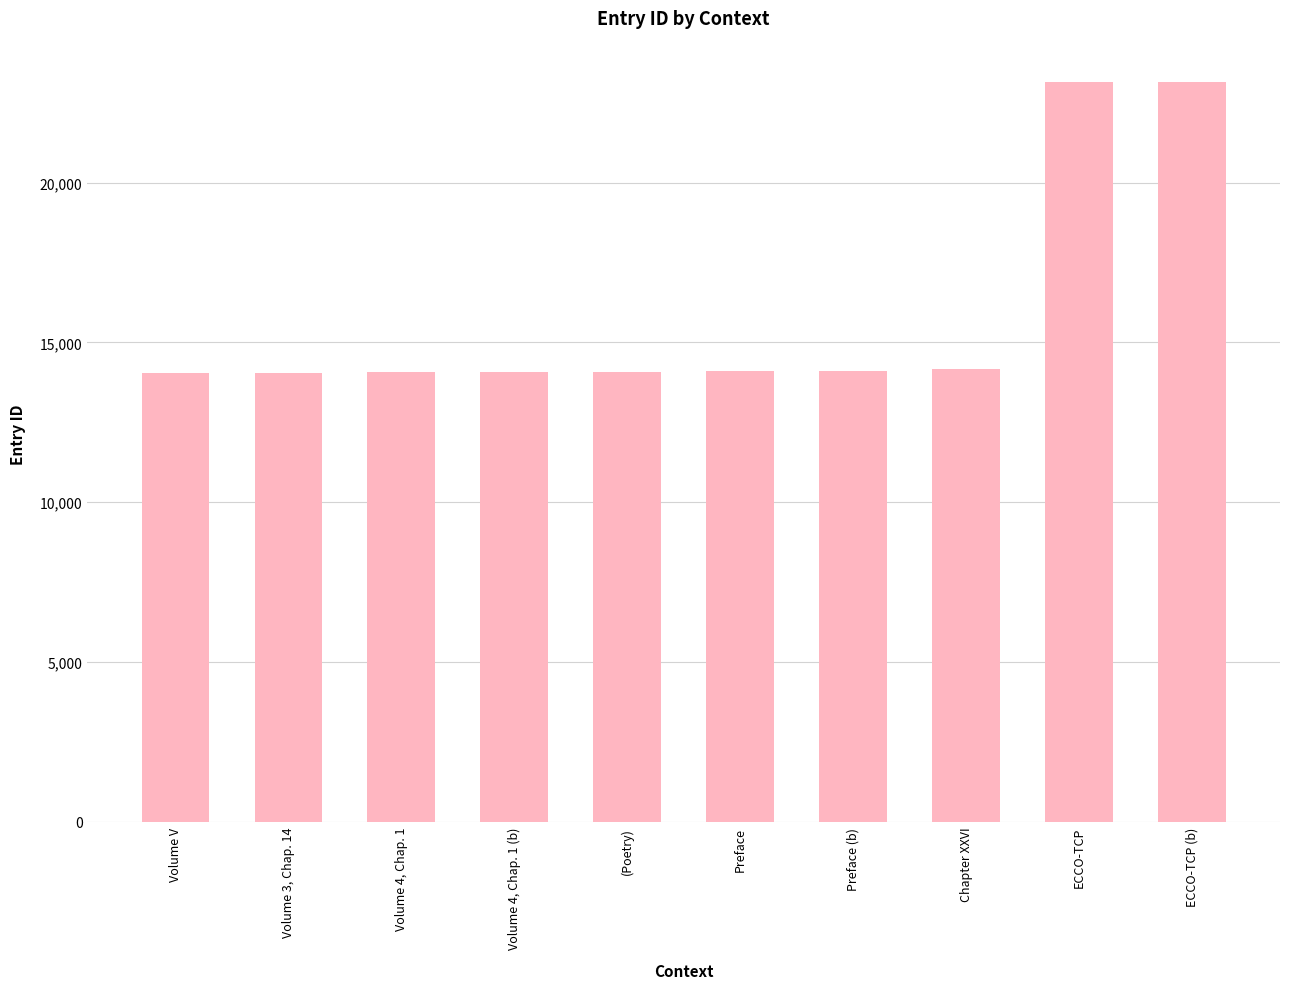

What position from the left is ECCO-TCP (b)?

10